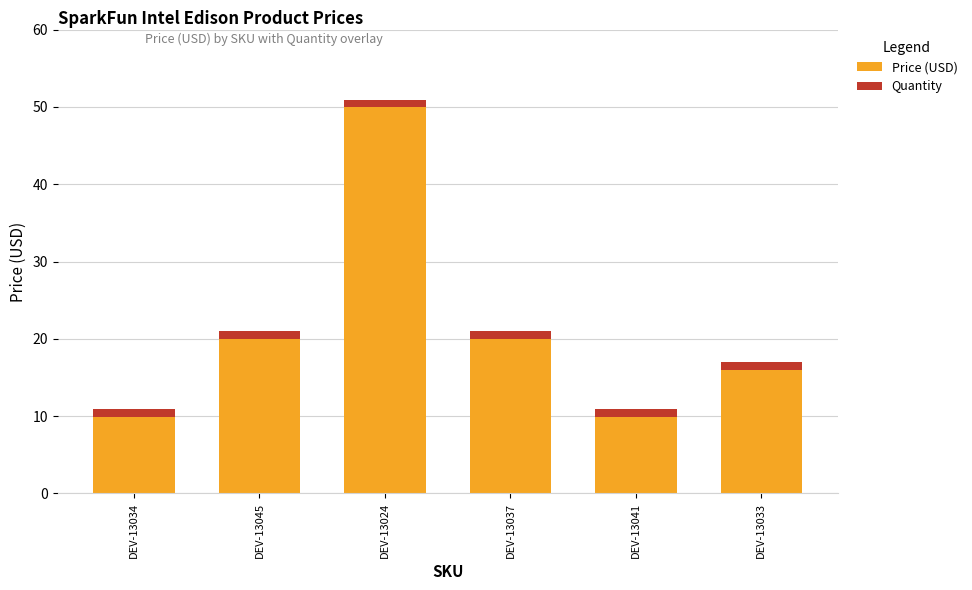

At which label does Price (USD) reach its peak?

DEV-13024